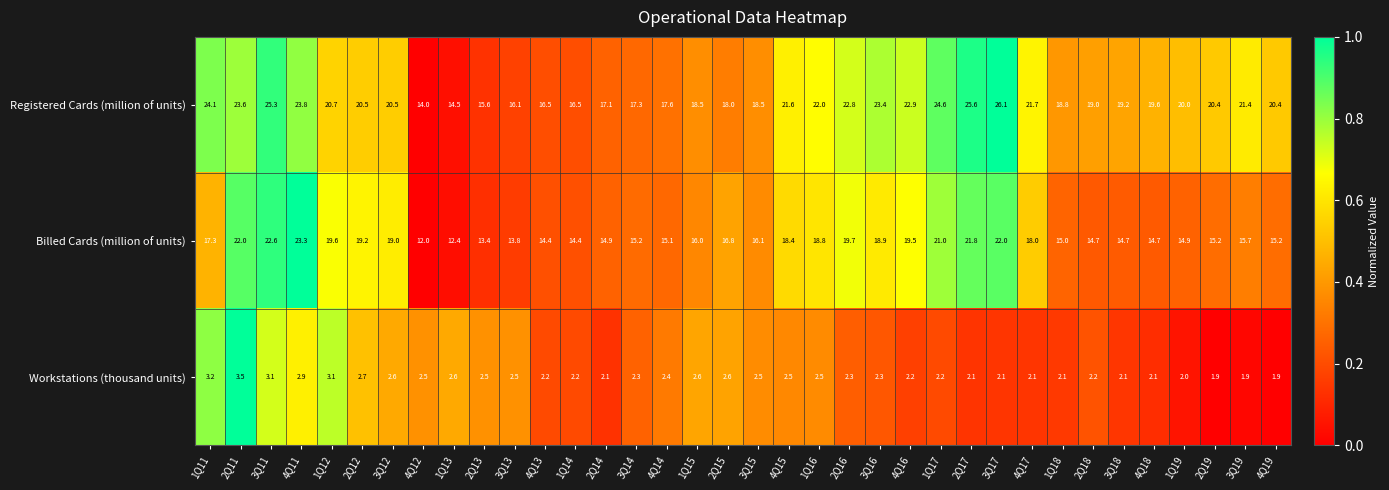

What is the greatest value displayed?

26.1